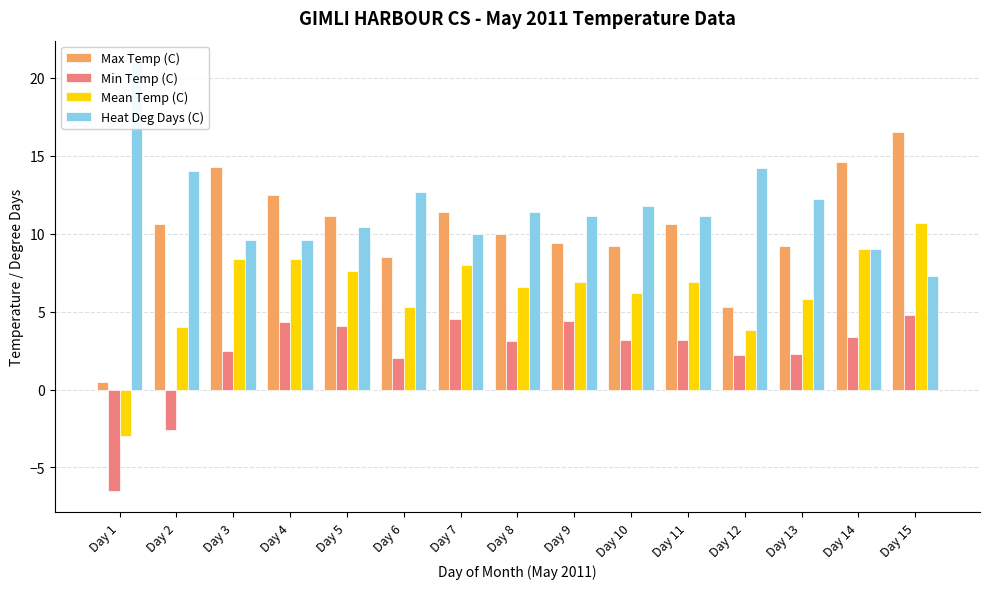

What is the maximum value for Max Temp (C)?

16.5